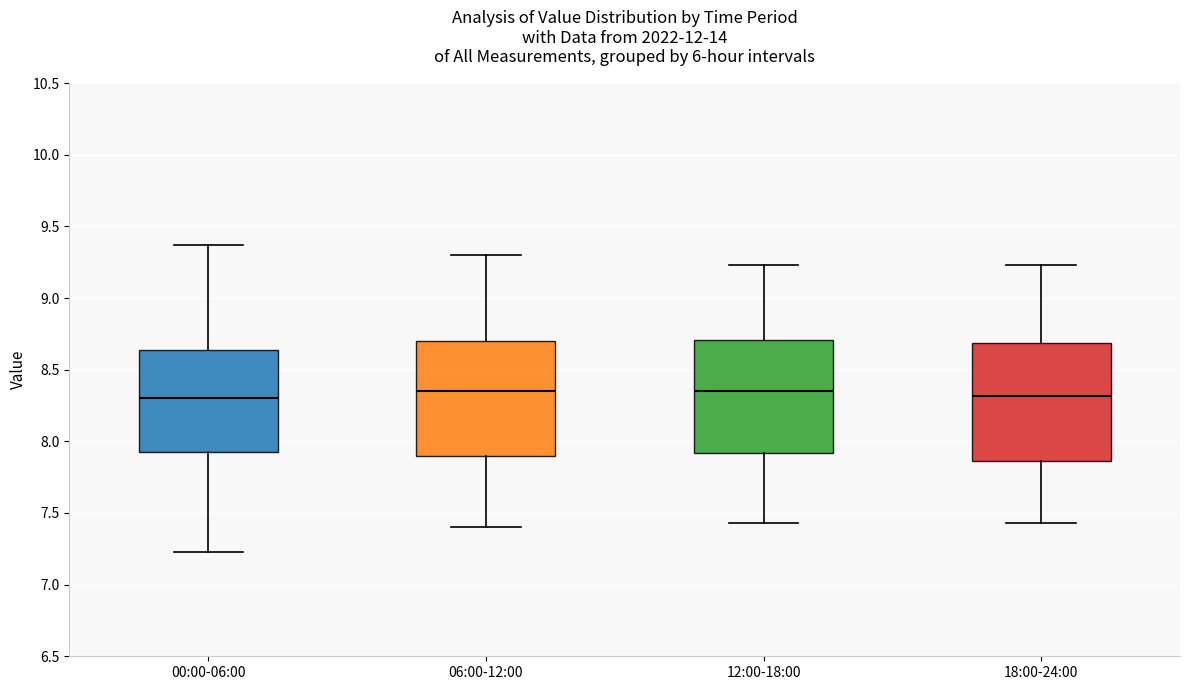

Reading left to right, transcribe this box plot: for each box, give where its median line is, the range the box spans, and where its two whiskers end, as read against the y-axis. The values are not printed on the chart, so give them approximately, as read against the axis.

00:00-06:00: median 8.30, box 7.90 to 8.65, whiskers 7.25 to 9.35
06:00-12:00: median 8.35, box 7.90 to 8.70, whiskers 7.40 to 9.30
12:00-18:00: median 8.35, box 7.90 to 8.70, whiskers 7.45 to 9.25
18:00-24:00: median 8.30, box 7.85 to 8.70, whiskers 7.45 to 9.25